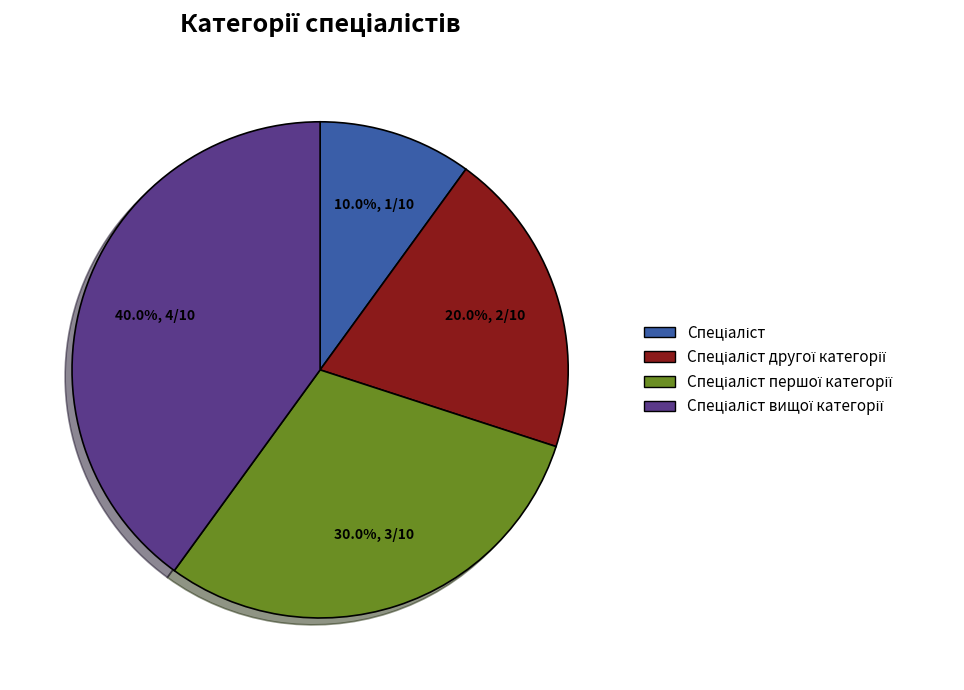

Does any single category account for the majority?

No